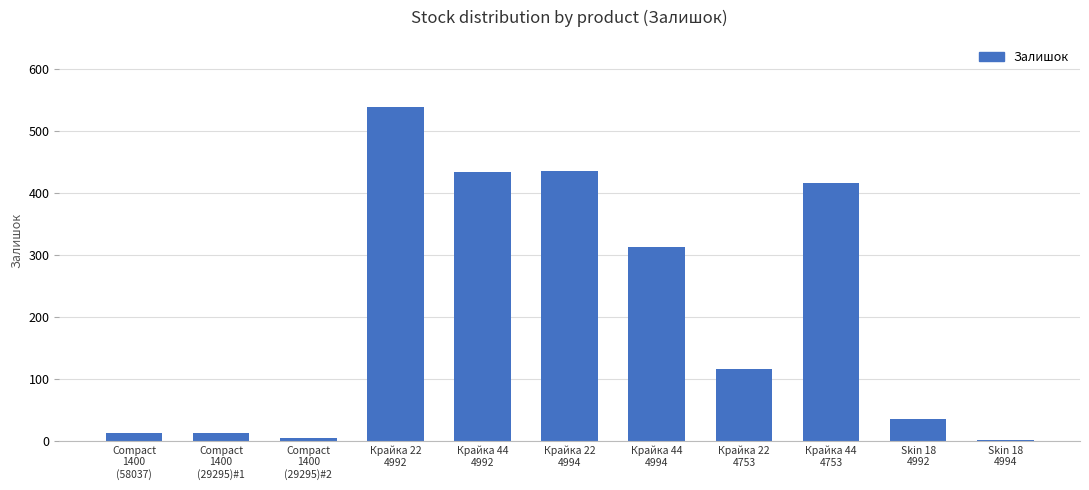

What is the greatest value displayed?

539